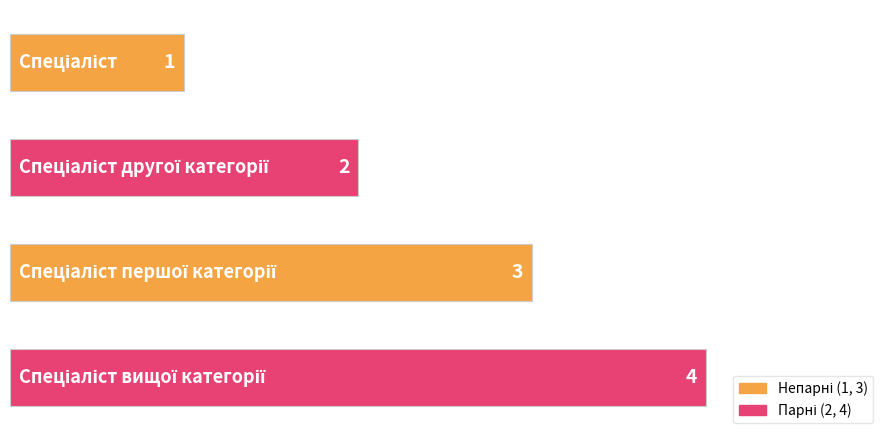

What is the greatest value displayed?

4